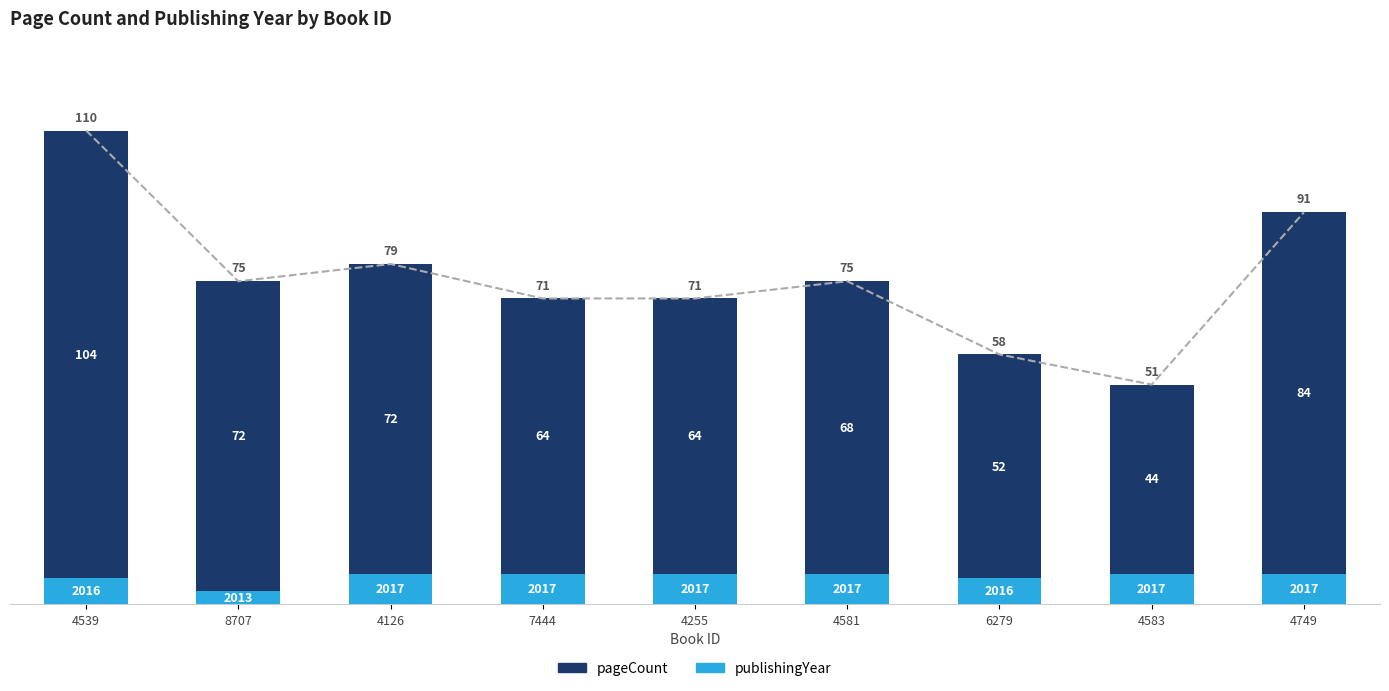

At which category is the sum across all series the highest?

4539